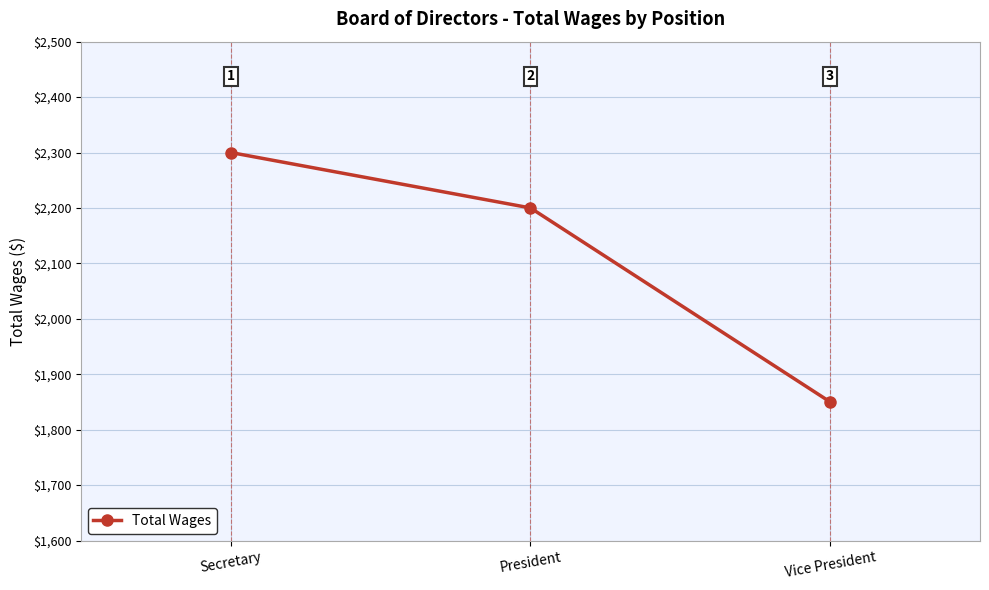

Approximately how many times larger is the value at President compared to Secretary?

1.0